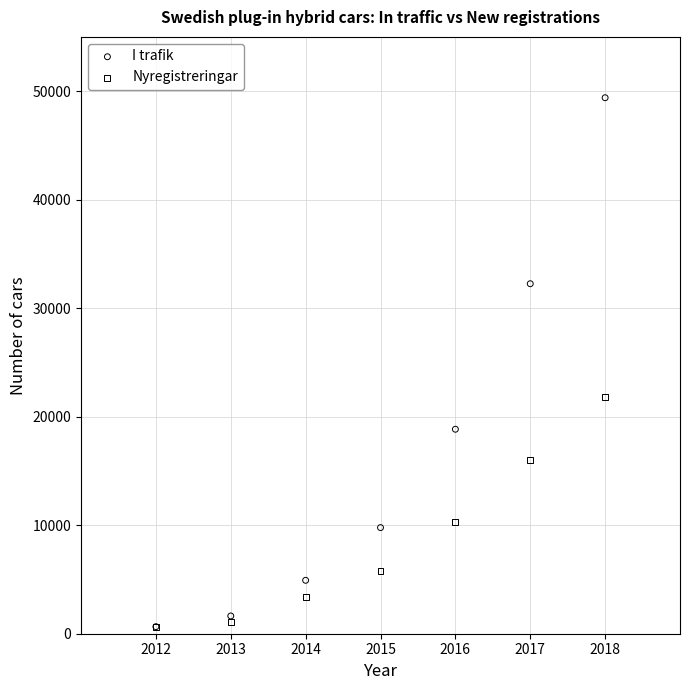

What are all the series names shown in the legend?

I trafik, Nyregistreringar